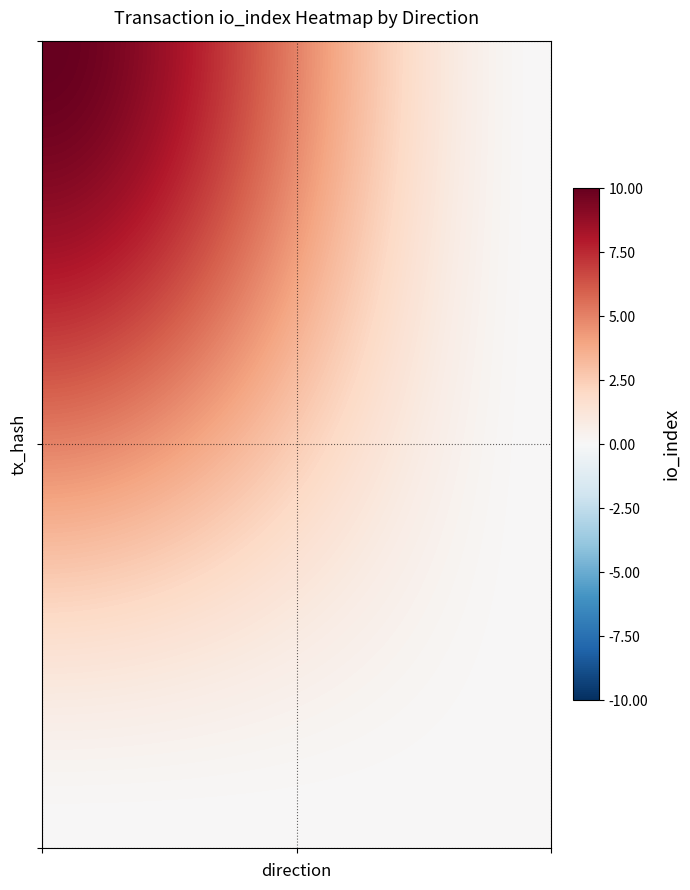

Reading right to left, transcribe all the data shown in this chart.

63ec13784a6743b252e99eac2b04d5496cde593: io_index=10	direction=-1
3e05e6cbe6e58394724b98410583f19889de309: io_index=0	direction=1